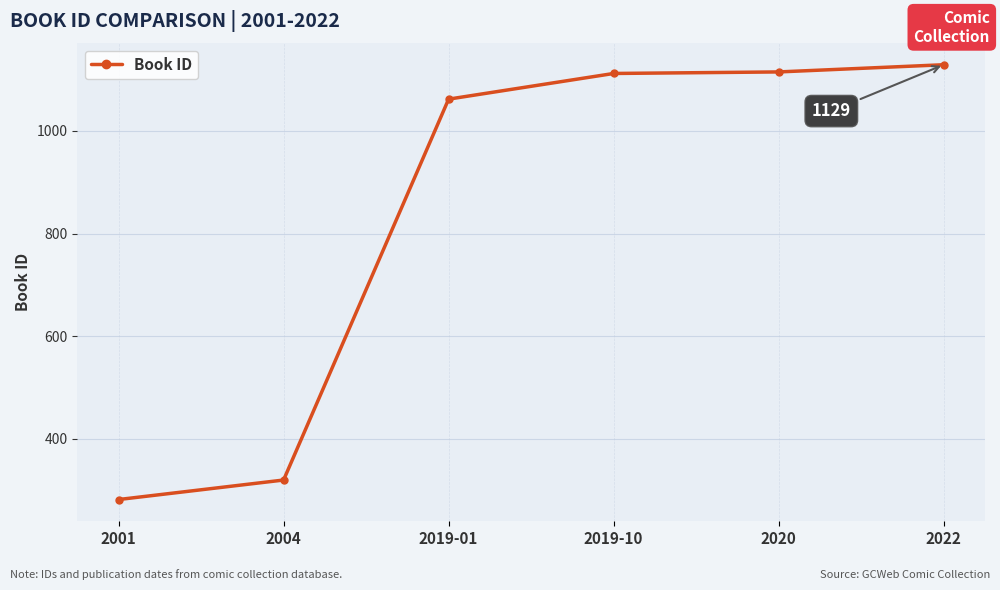

Is it true that the value at 2001 is 158?

False